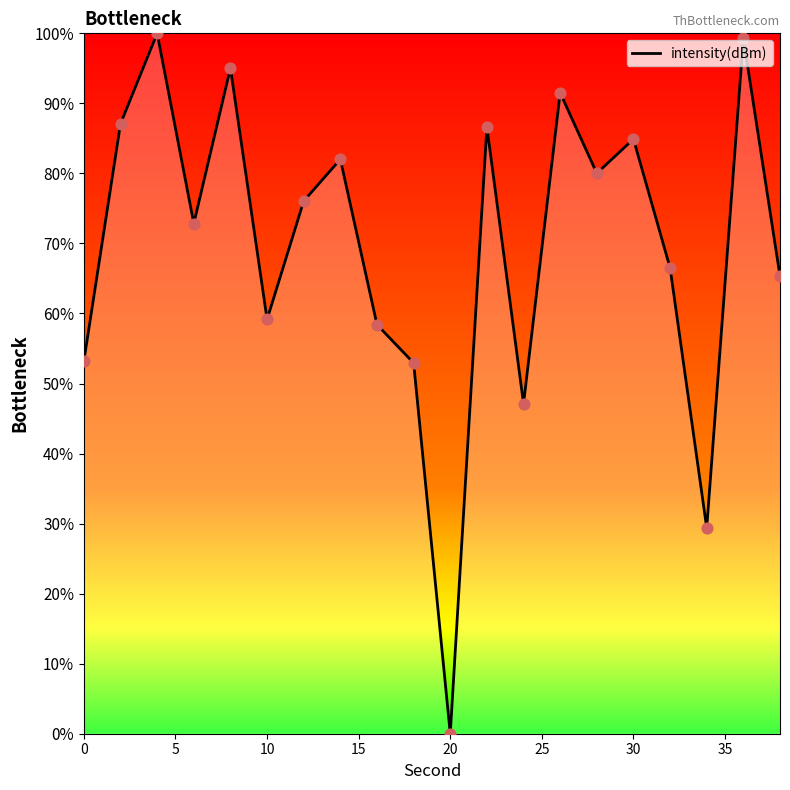

What is the difference between the maximum and minimum values?

100.0